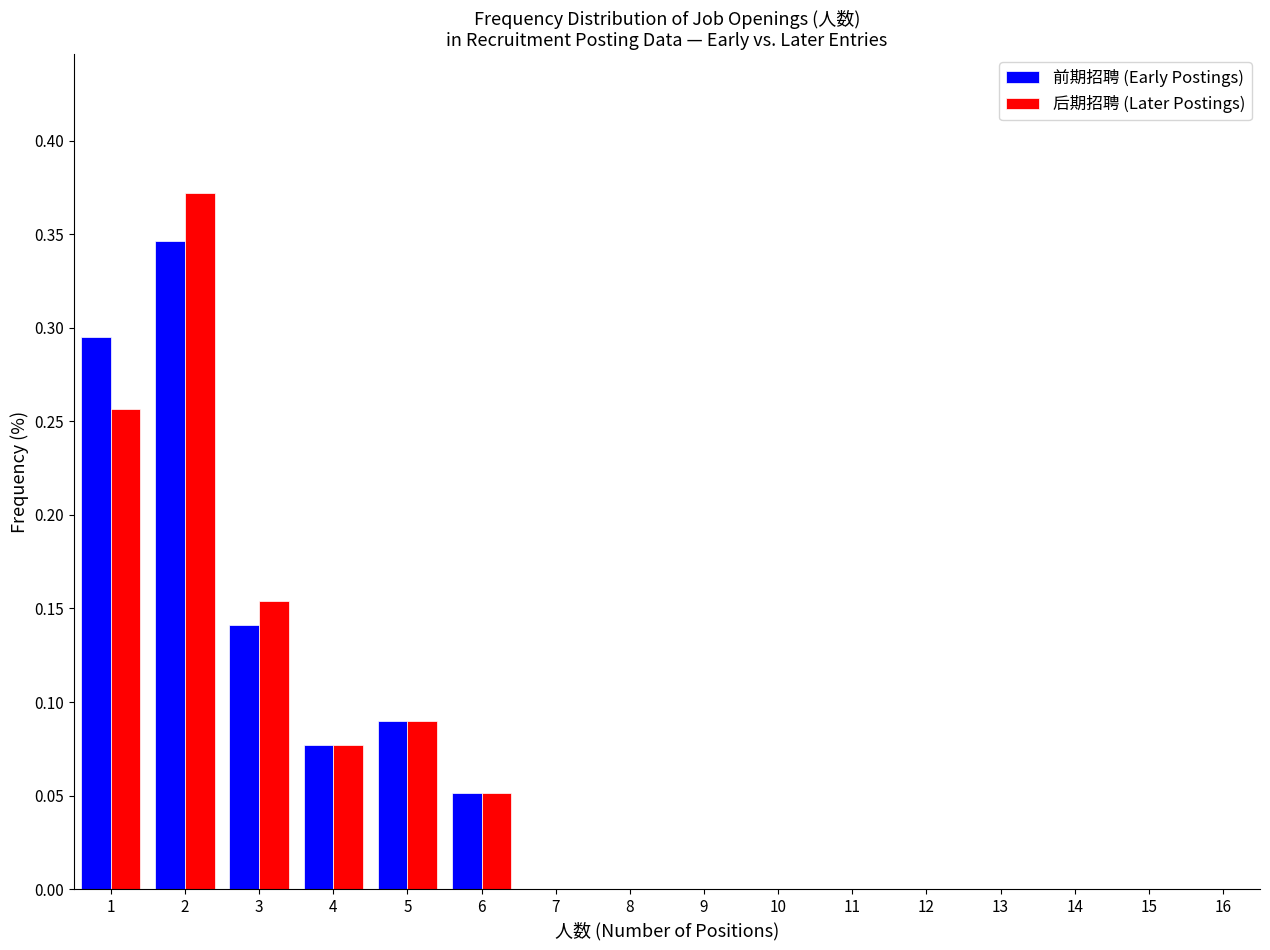

Reading left to right, list every range on the x-axis with the height of the bar of each series over it. The values are not printed on the chart, so give them approximately, as read against the axis.

0.5 to 1.5: 前期招聘 (Early Postings)=0.295	后期招聘 (Later Postings)=0.255
1.5 to 2.5: 前期招聘 (Early Postings)=0.345	后期招聘 (Later Postings)=0.370
2.5 to 3.5: 前期招聘 (Early Postings)=0.140	后期招聘 (Later Postings)=0.155
3.5 to 4.5: 前期招聘 (Early Postings)=0.075	后期招聘 (Later Postings)=0.075
4.5 to 5.5: 前期招聘 (Early Postings)=0.090	后期招聘 (Later Postings)=0.090
5.5 to 6.5: 前期招聘 (Early Postings)=0.050	后期招聘 (Later Postings)=0.050
6.5 to 7.5: 前期招聘 (Early Postings)=0	后期招聘 (Later Postings)=0
7.5 to 8.5: 前期招聘 (Early Postings)=0	后期招聘 (Later Postings)=0
8.5 to 9.5: 前期招聘 (Early Postings)=0	后期招聘 (Later Postings)=0
9.5 to 10.5: 前期招聘 (Early Postings)=0	后期招聘 (Later Postings)=0
10.5 to 11.5: 前期招聘 (Early Postings)=0	后期招聘 (Later Postings)=0
11.5 to 12.5: 前期招聘 (Early Postings)=0	后期招聘 (Later Postings)=0
12.5 to 13.5: 前期招聘 (Early Postings)=0	后期招聘 (Later Postings)=0
13.5 to 14.5: 前期招聘 (Early Postings)=0	后期招聘 (Later Postings)=0
14.5 to 15.5: 前期招聘 (Early Postings)=0	后期招聘 (Later Postings)=0
15.5 to 16.5: 前期招聘 (Early Postings)=0	后期招聘 (Later Postings)=0